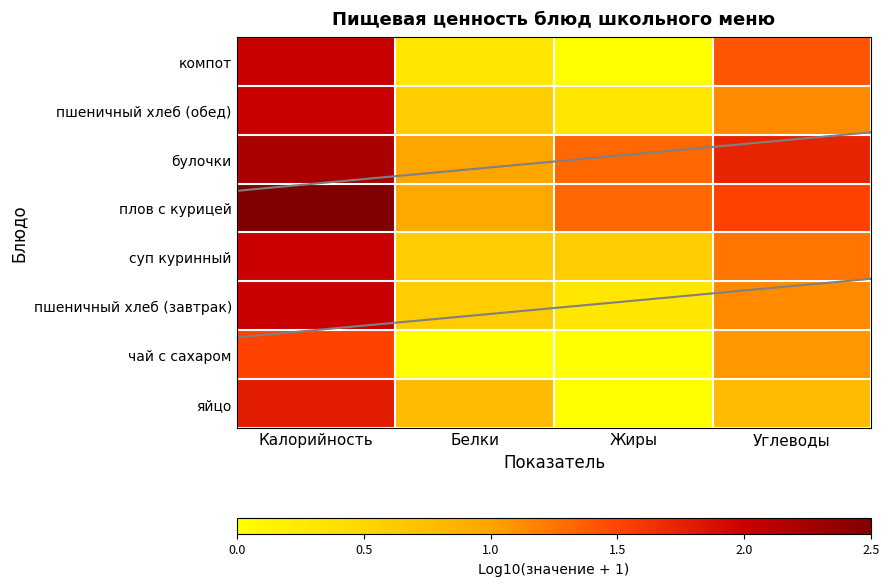

How many data points in плов с курицей are above 1?

3